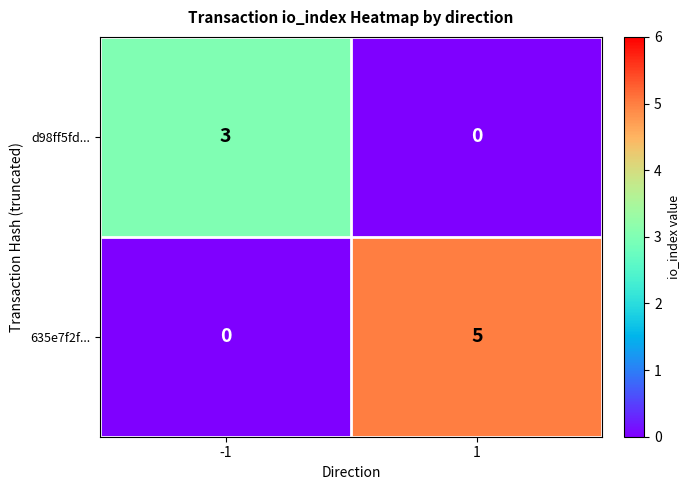

Which series has the largest total across all categories?

635e7f2f...